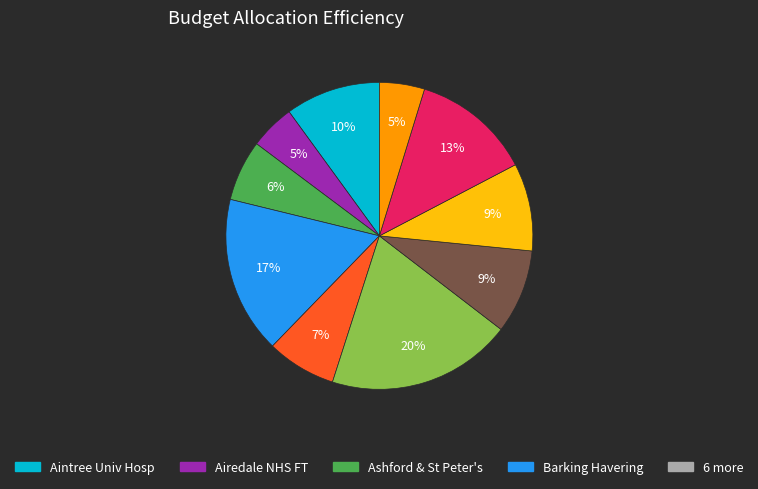

Is there any slice that represents more than half of the pie?

No